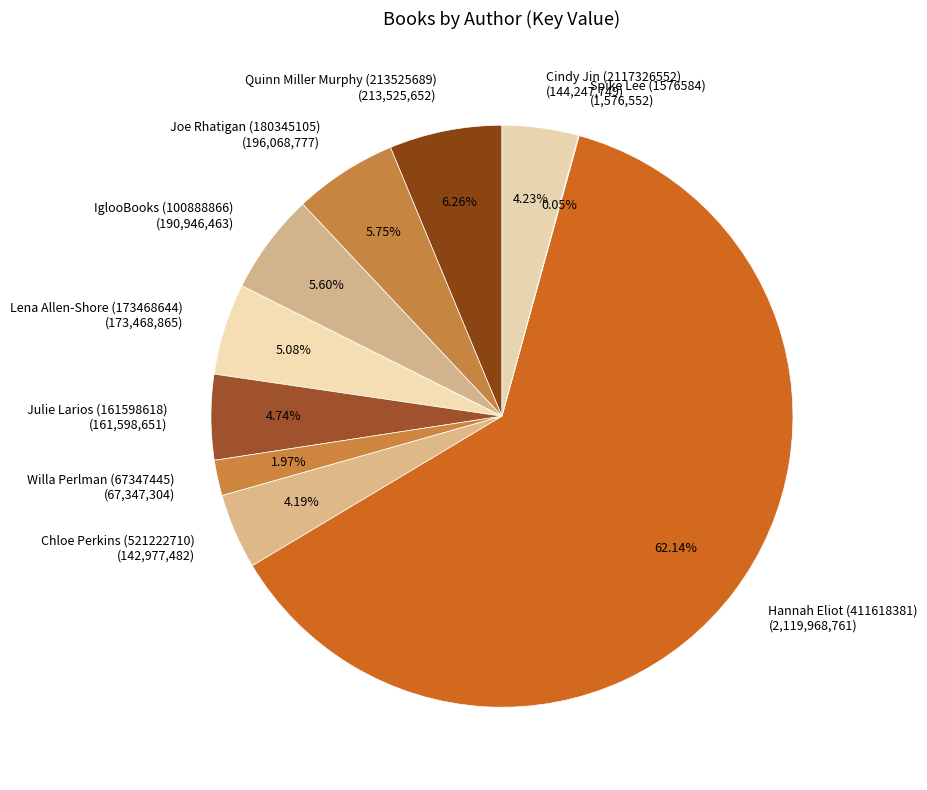

Is the sum of IglooBooks (100888866) and Julie Larios (161598618) greater than half?

No